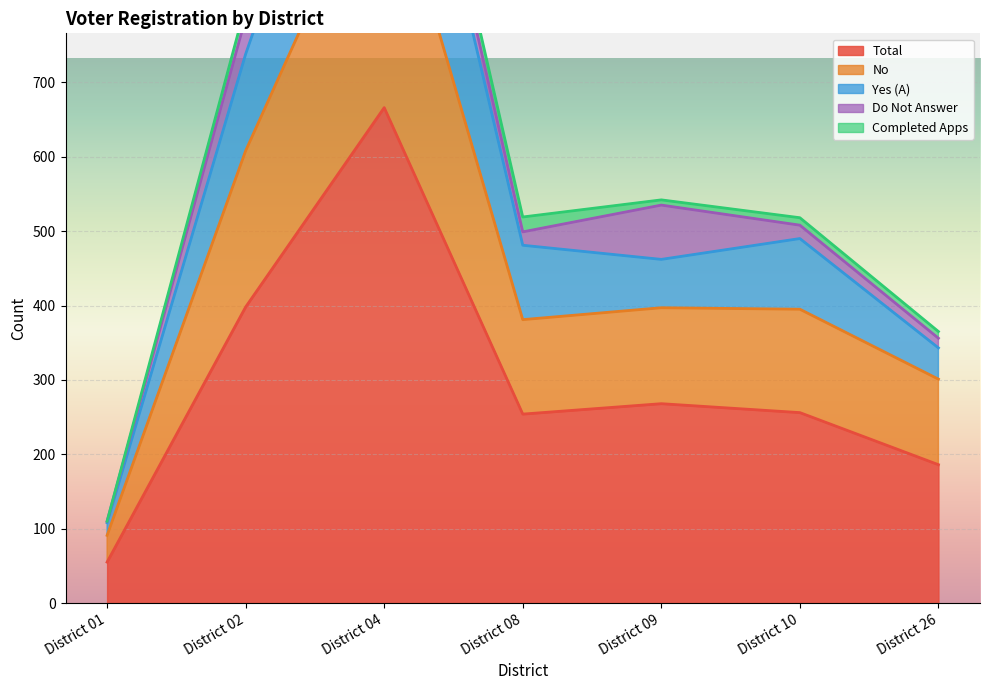

Which label corresponds to the largest value in the chart?

District 04